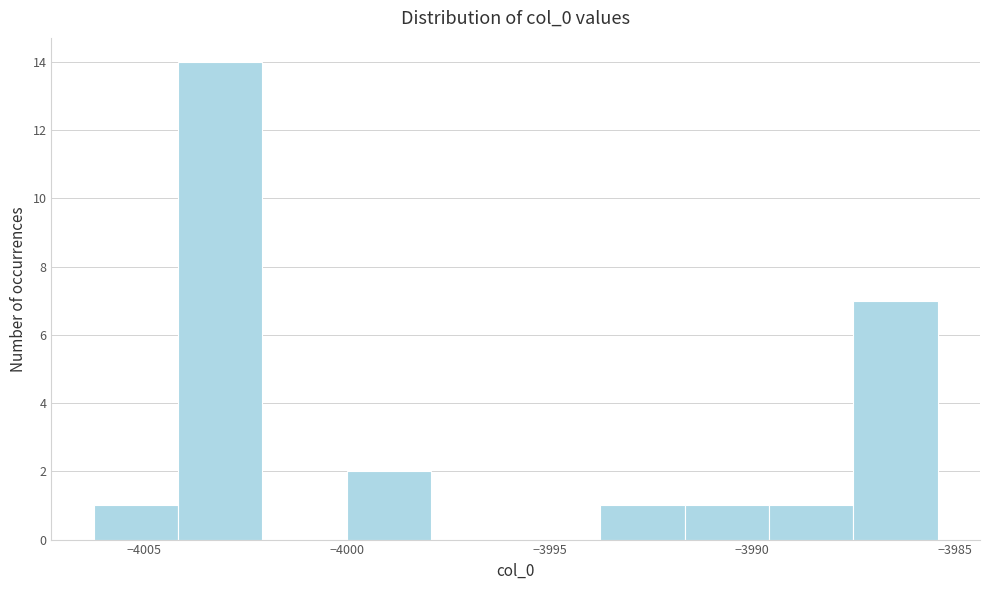

Reading left to right, list every bar in this chart as the range it spans on the x-axis followed by its height. Neither the bar edges nor the heights are printed on the chart, so give them approximately, as read against the axes.

-4006.5 to -4004.0: 1
-4004.0 to -4002.0: 14
-4002.0 to -4000.0: 0
-4000.0 to -3998.0: 2
-3998.0 to -3996.0: 0
-3996.0 to -3994.0: 0
-3994.0 to -3991.5: 1
-3991.5 to -3989.5: 1
-3989.5 to -3987.5: 1
-3987.5 to -3985.5: 7